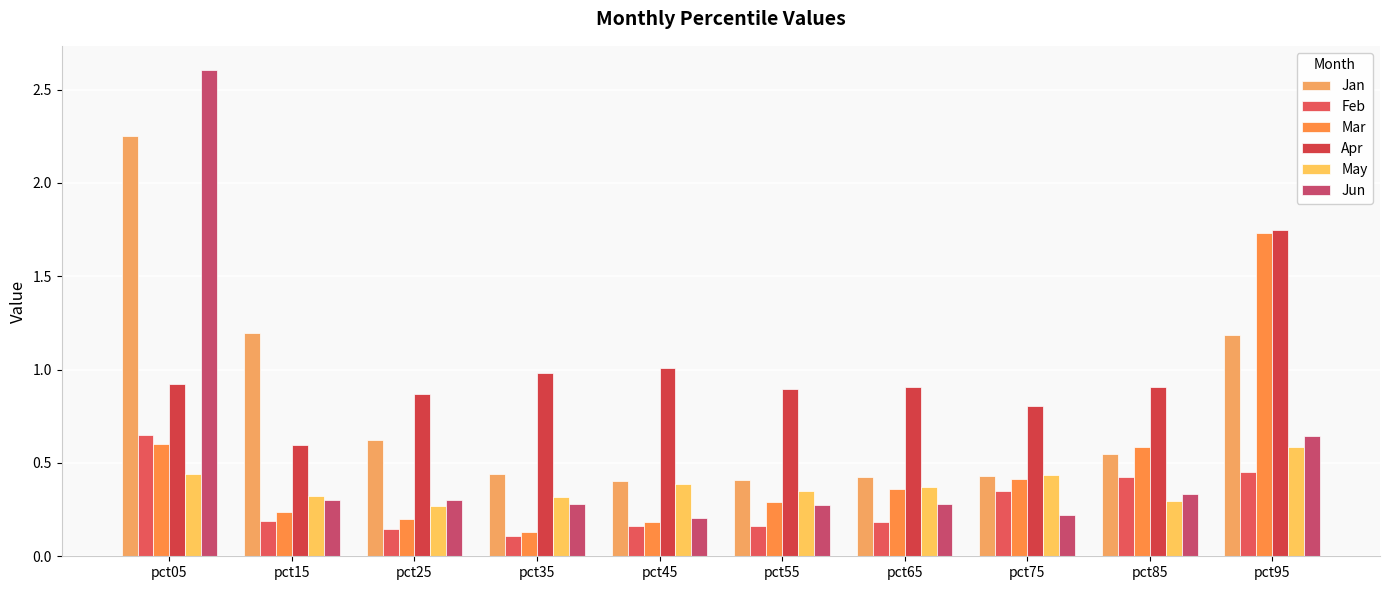

Which category has the highest value in the May series?

pct95